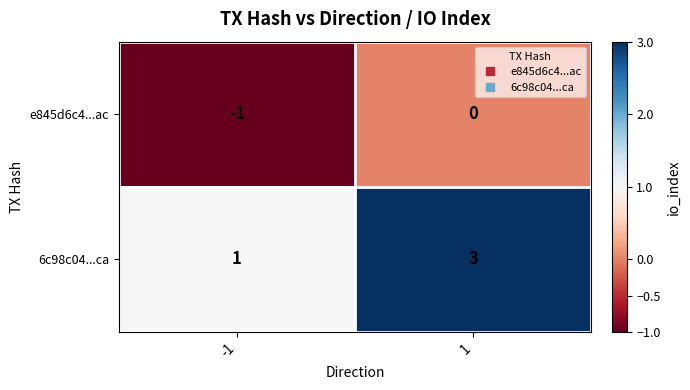

What is the difference between the highest and lowest values at -1?

2